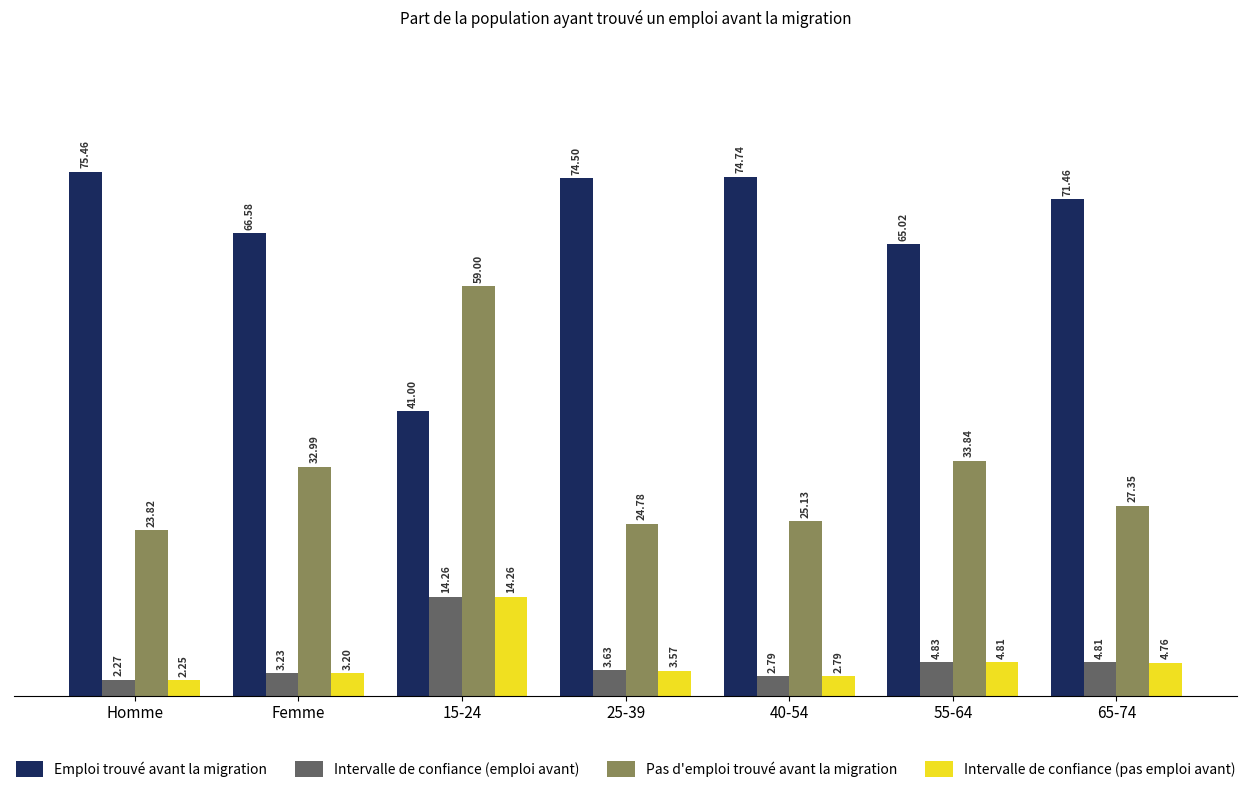

How many data points in Emploi trouvé avant la migration are less than 71?

3